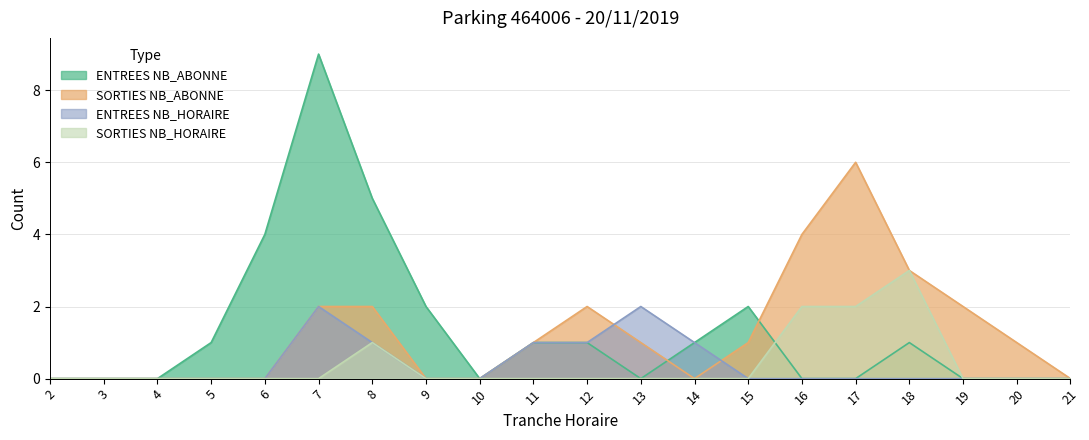

How many data points in ENTREES NB_ABONNE are above 1?

5